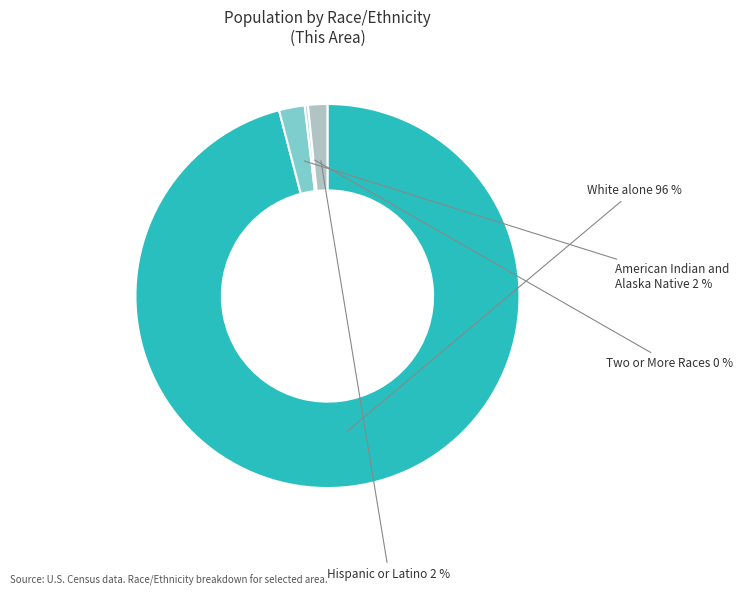

Combined, do White alone and Hispanic or Latino account for over 50%?

Yes